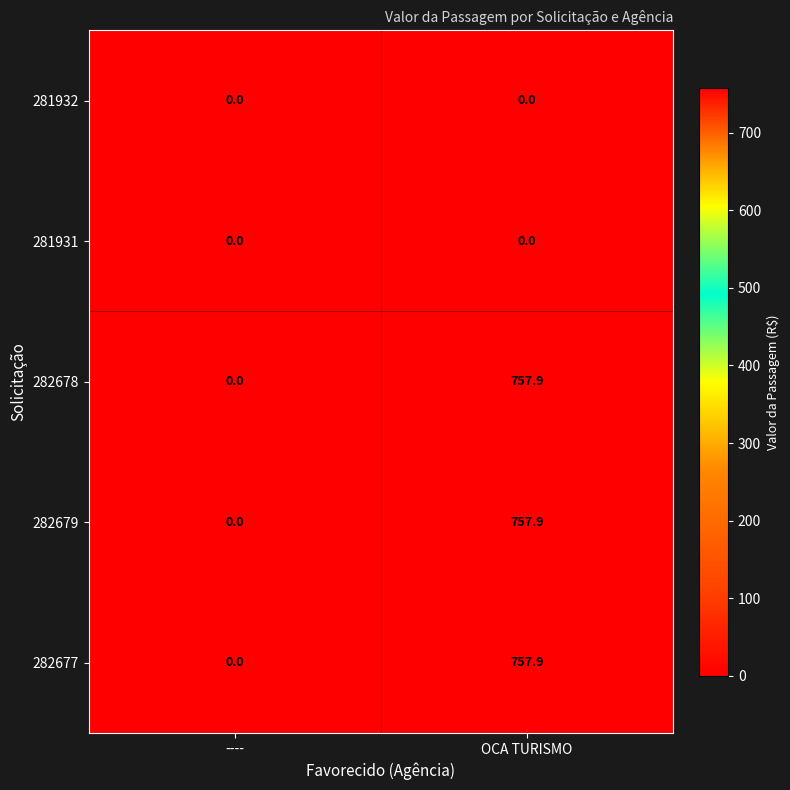

Reading left to right, transcribe all the data shown in this chart.

281932: 0.0	0.0
281931: 0.0	0.0
282678: 0.0	757.9
282679: 0.0	757.9
282677: 0.0	757.9